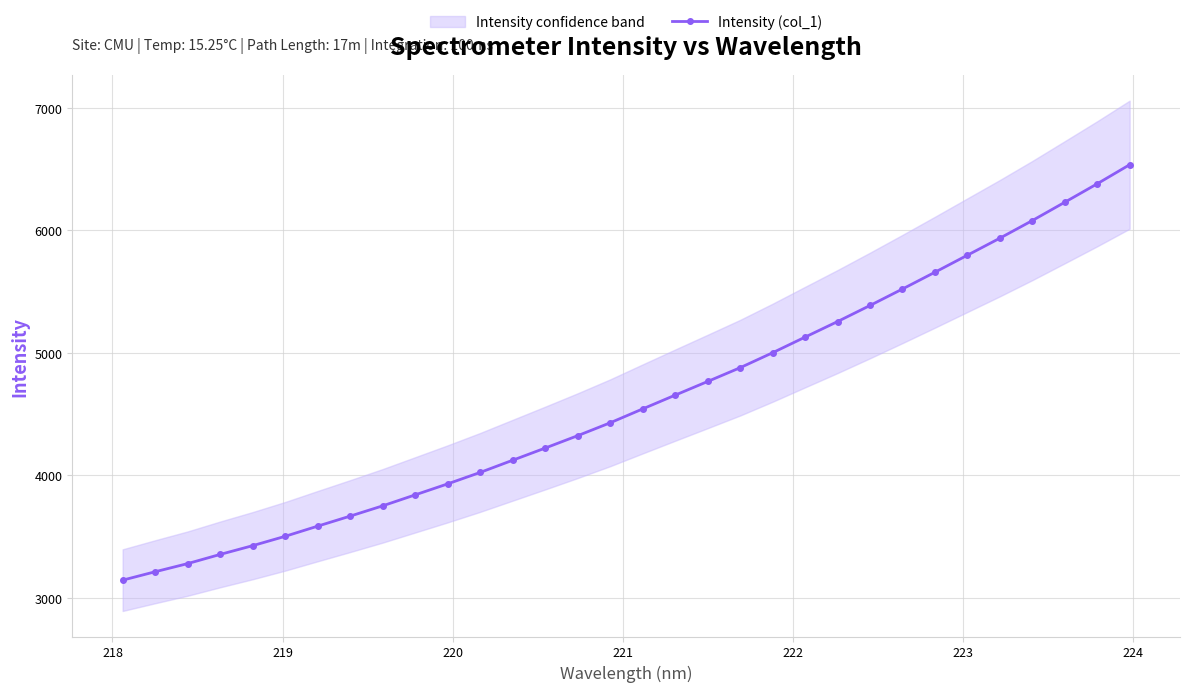

How many lines are shown in the chart?

1